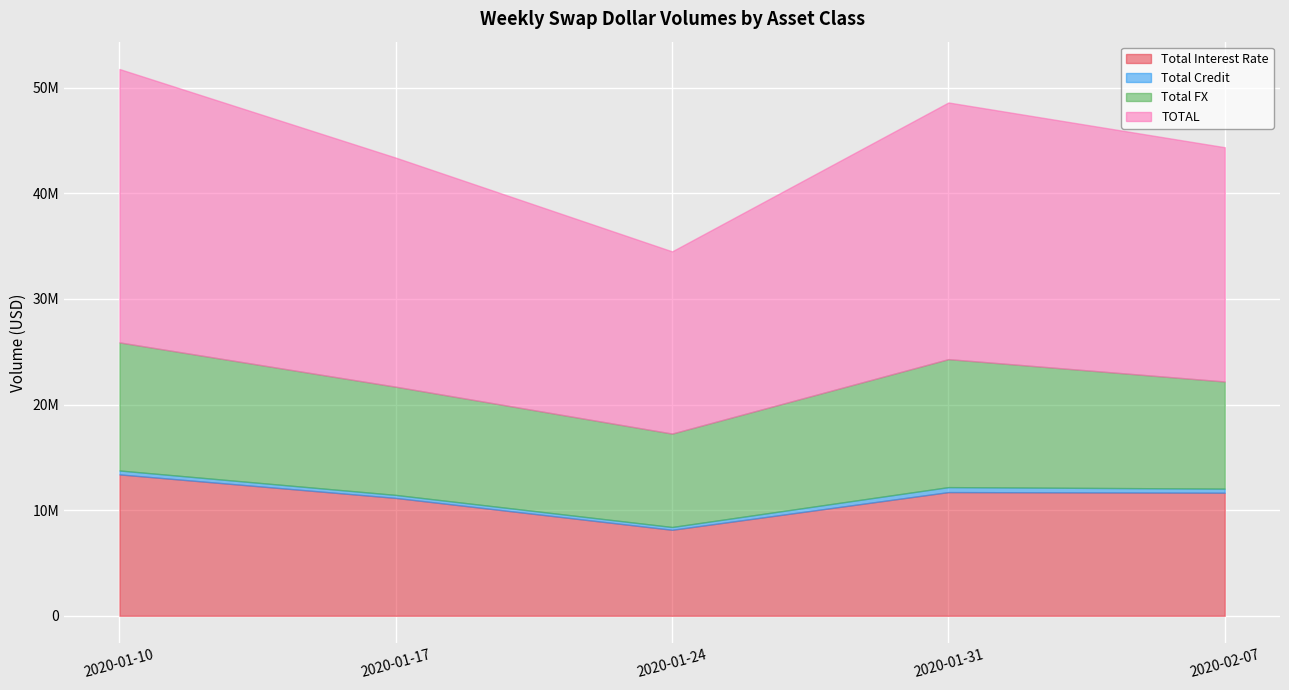

Which category has the lowest value in the Total FX series?

2020-01-24